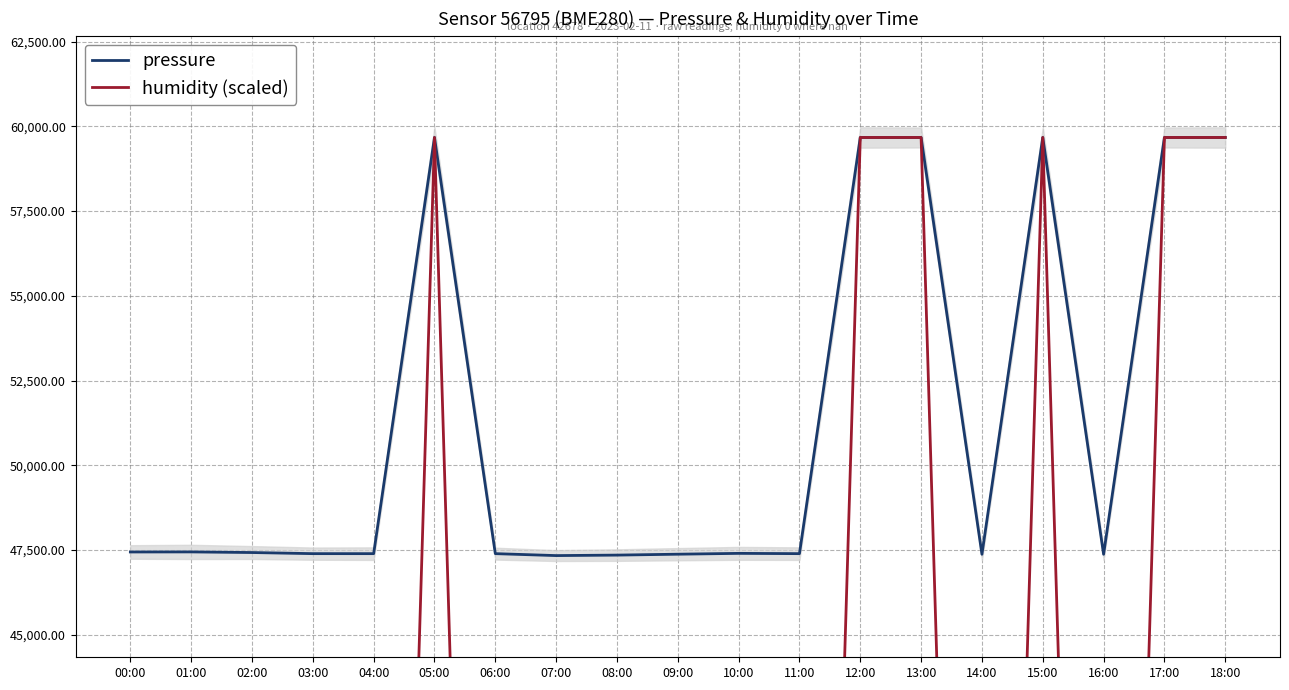

What is the average value of the pressure series?

51268.6